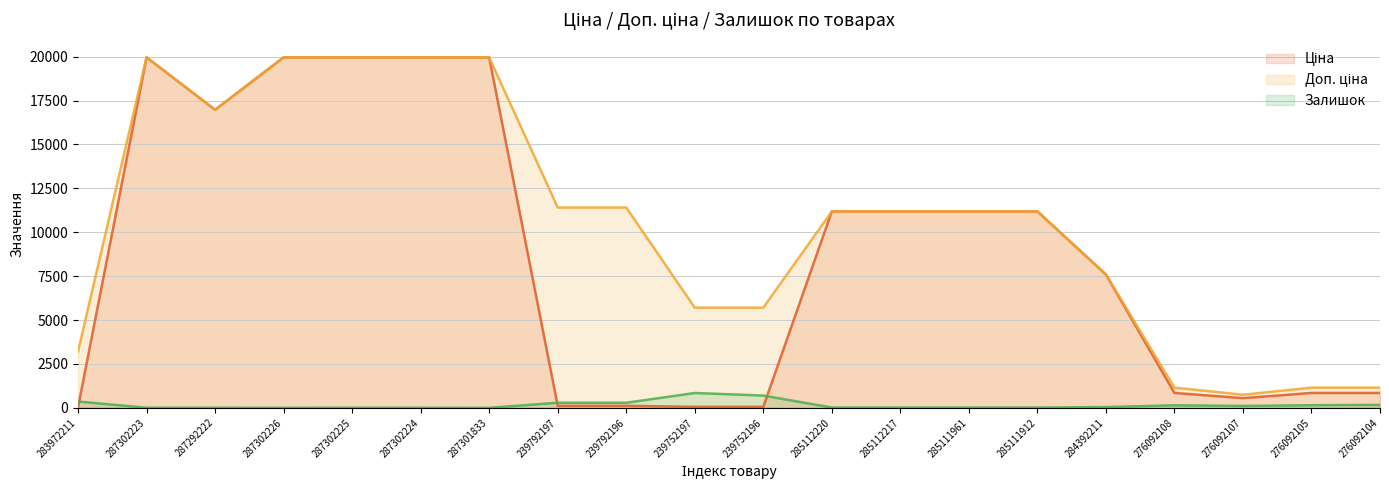

What is the value of the Ціна point at the 9th from the left?

114.1